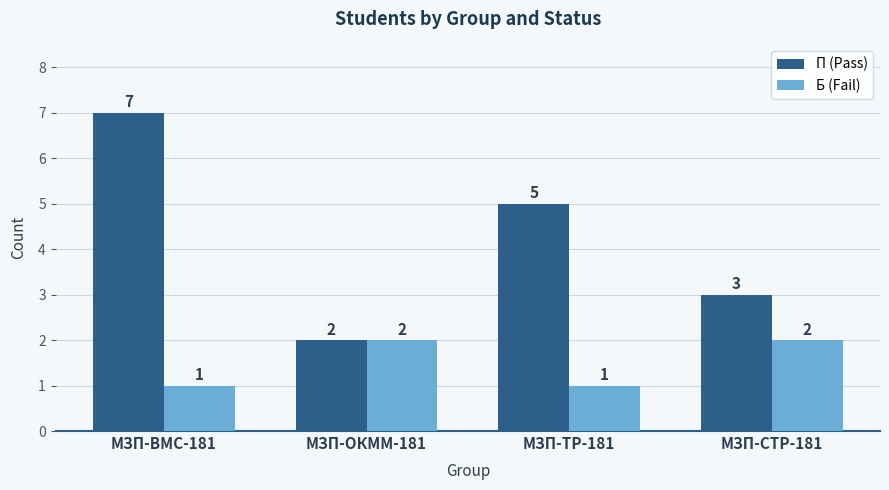

At which label does П (Pass) reach its peak?

МЗП-ВМС-181